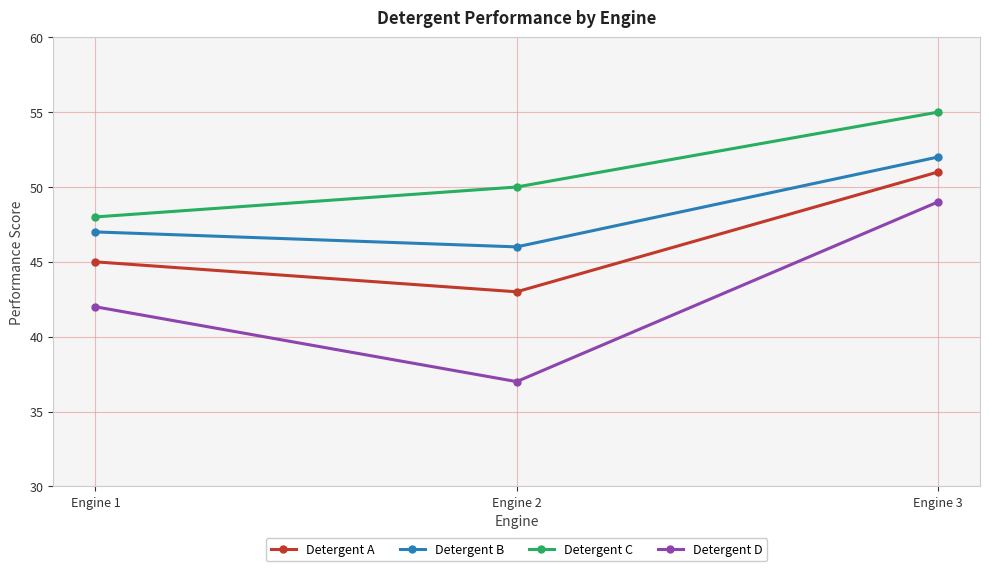

What is the value of the Detergent C point at the 1st from the left?

48